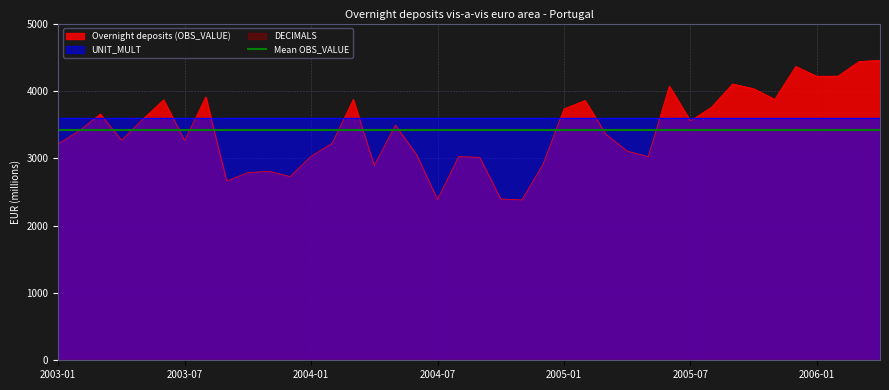

Which series has the widest spread of values?

Overnight deposits (OBS_VALUE)